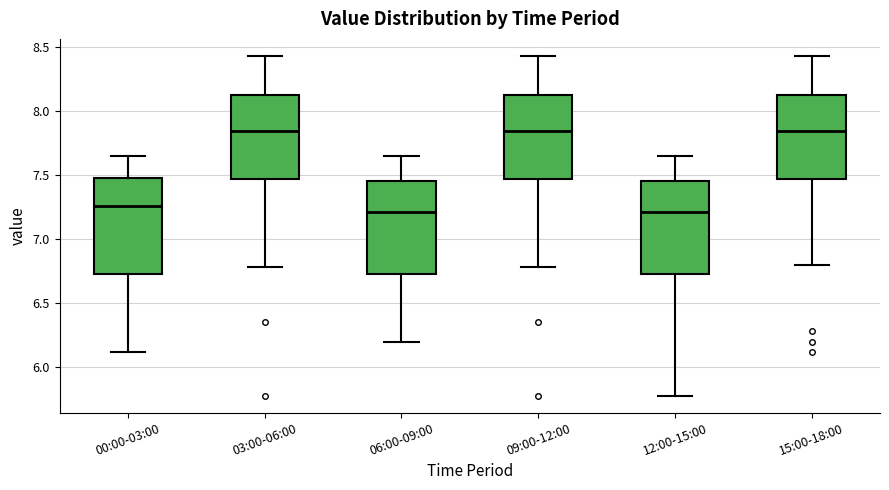

Where is the lower edge of the box for 00:00-03:00 on the y-axis? The values are not printed on the chart, so give them approximately, as read against the axis.

6.75